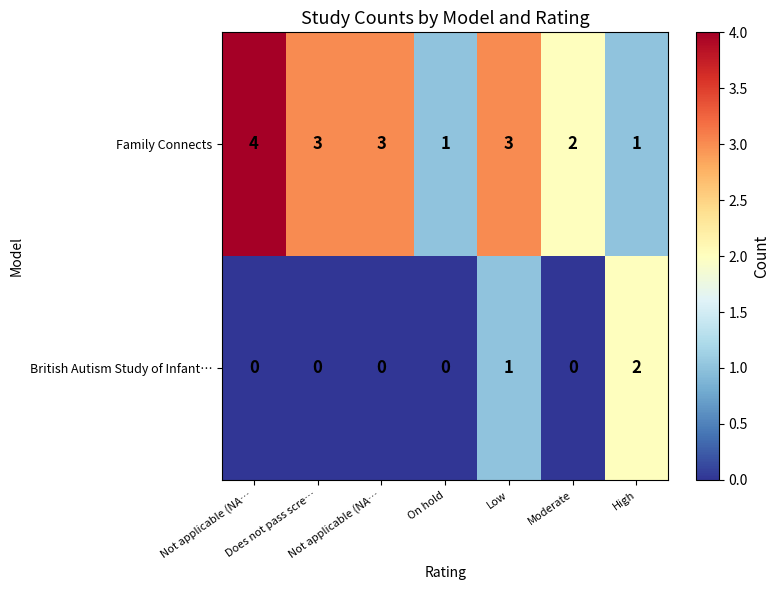

How many distinct data groups are displayed?

2